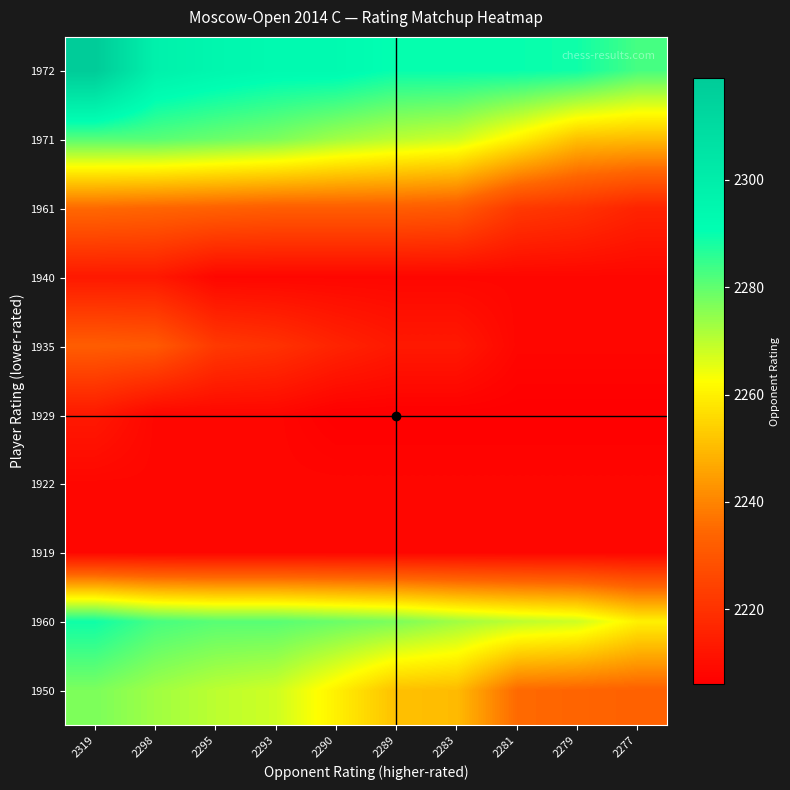

What is the maximum value shown in the chart?

2319